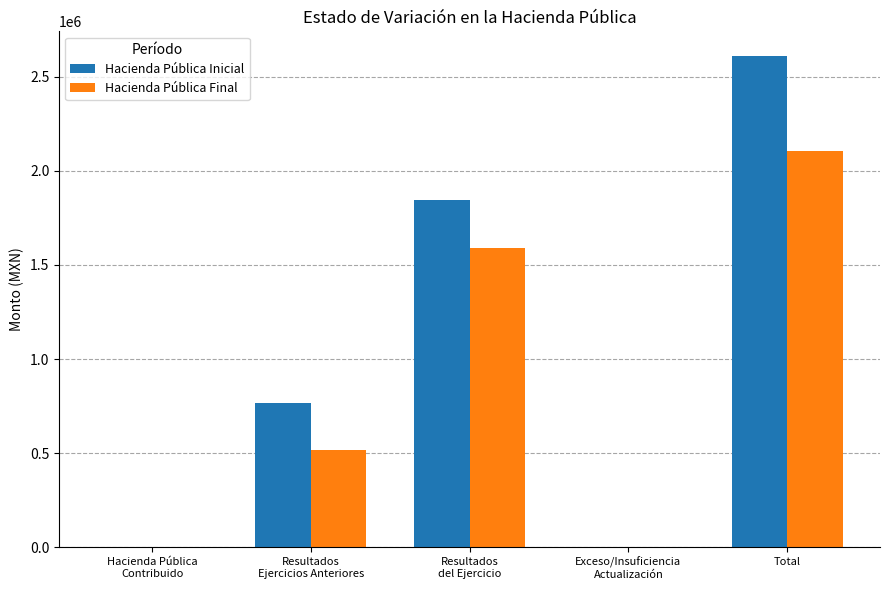

How many series are shown in this chart?

2